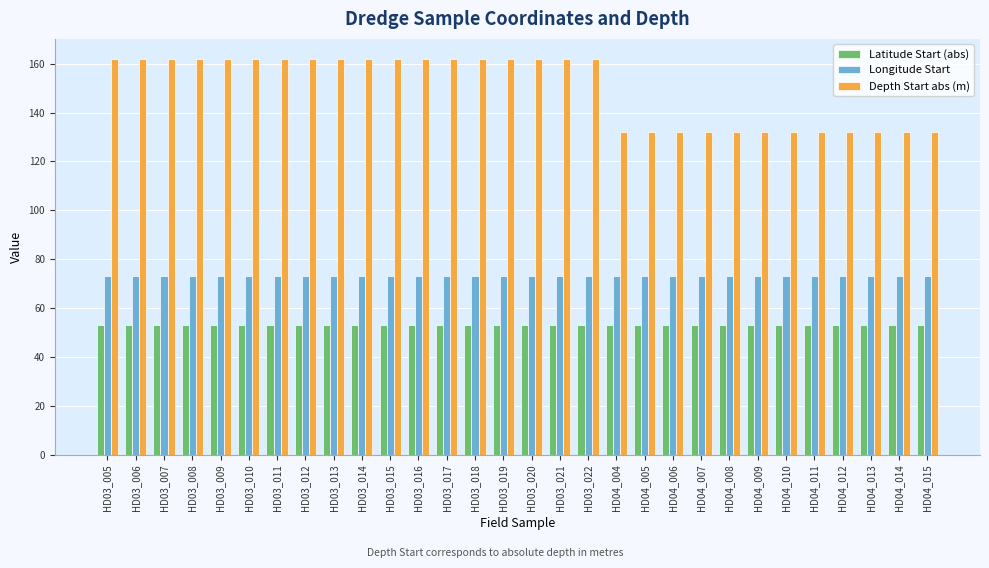

How many groups of bars are there?

30